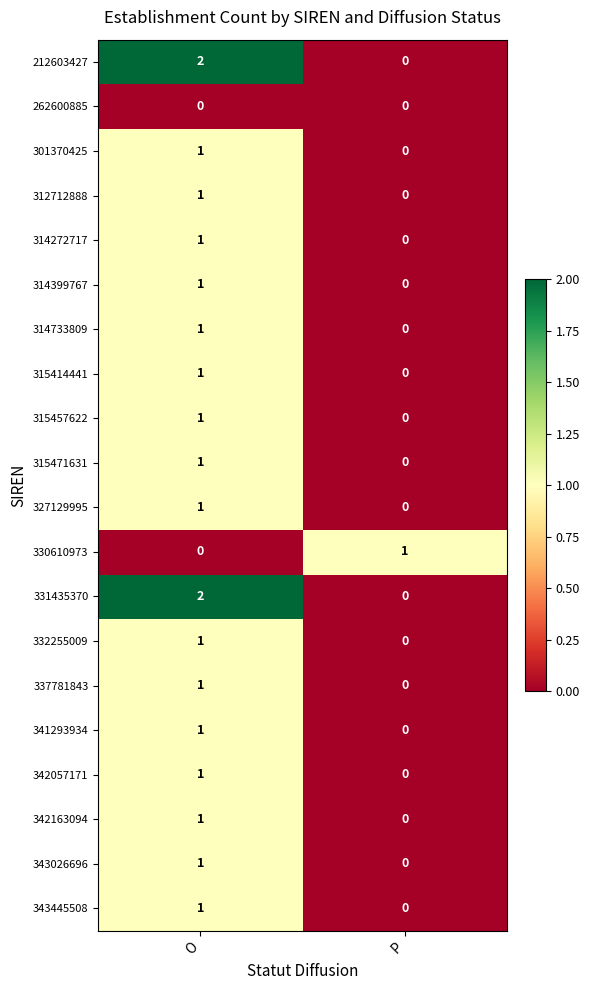

True or false: 341293934 has a value of 1 at O.

True